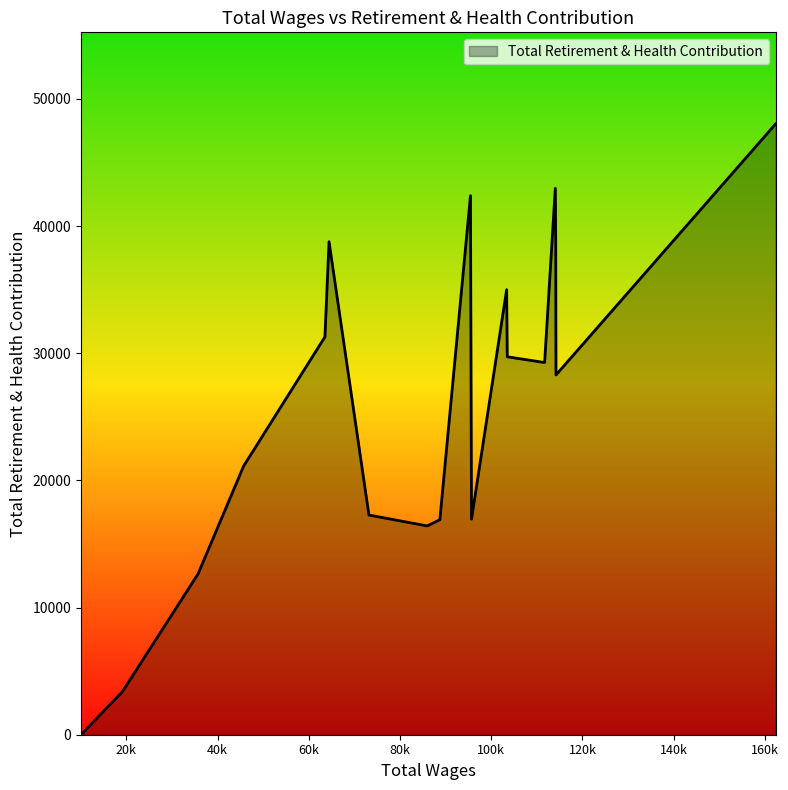

How many lines are shown in the chart?

1